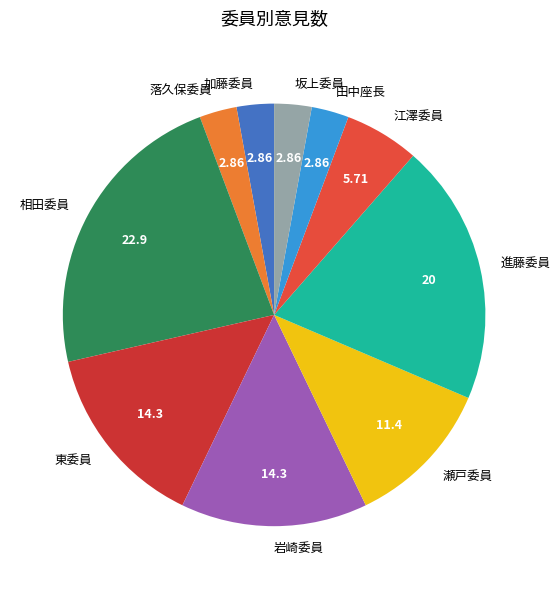

Which slice is the largest?

相田委員